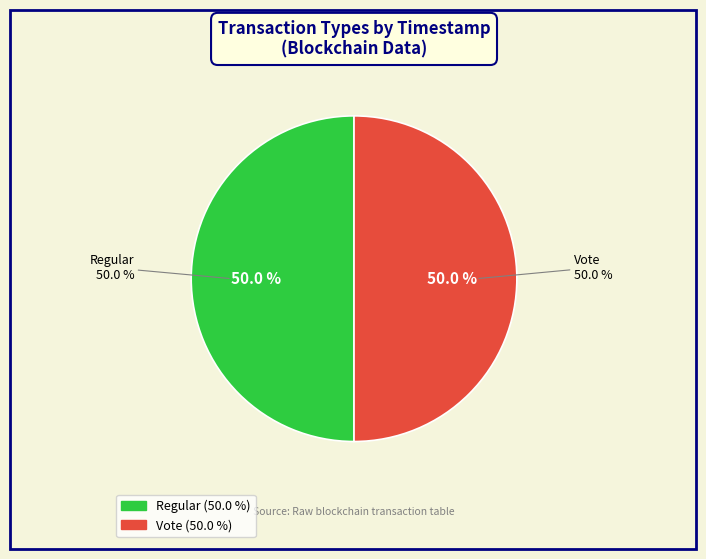

To the nearest percent, what percentage of the pie is Vote?

50%